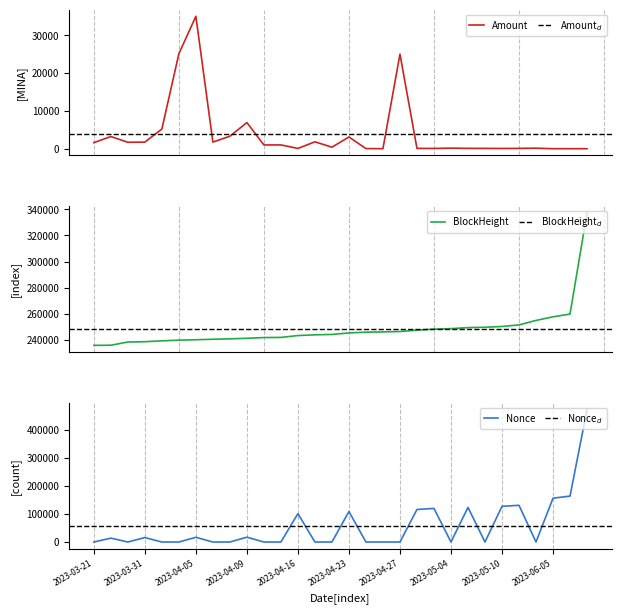

How many intersections are there between Nonce and BlockHeight?

1